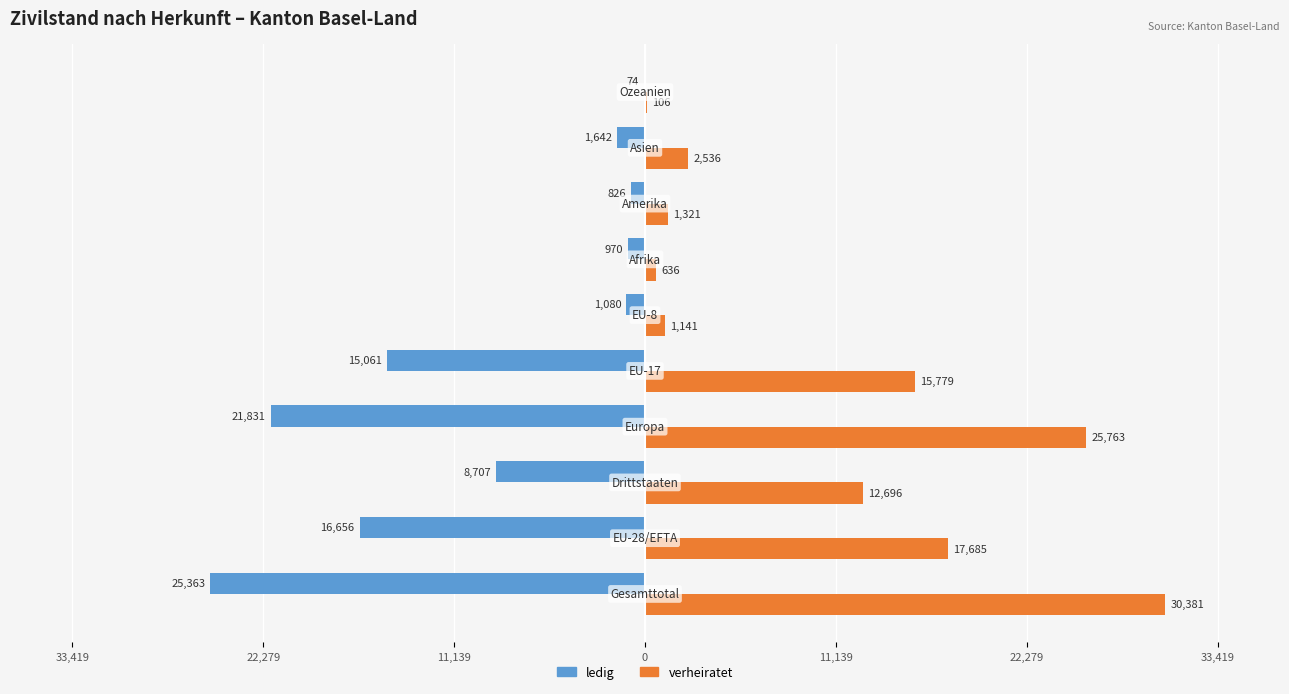

Rank the series by their maximum value, from highest to lowest.

verheiratet, ledig